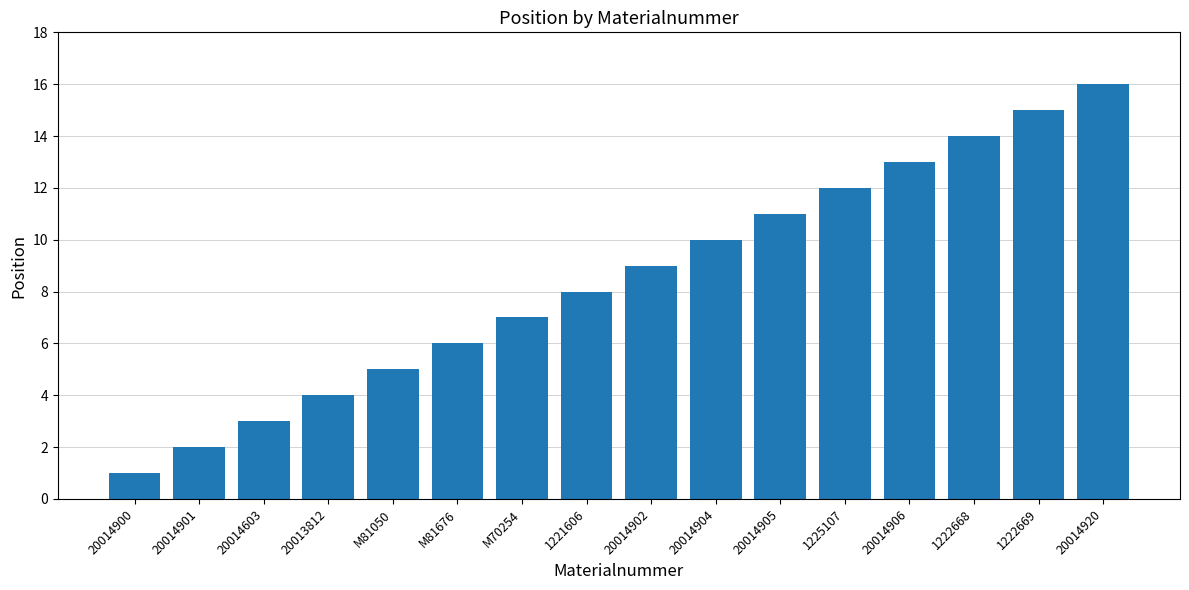

What is the smallest value displayed?

1